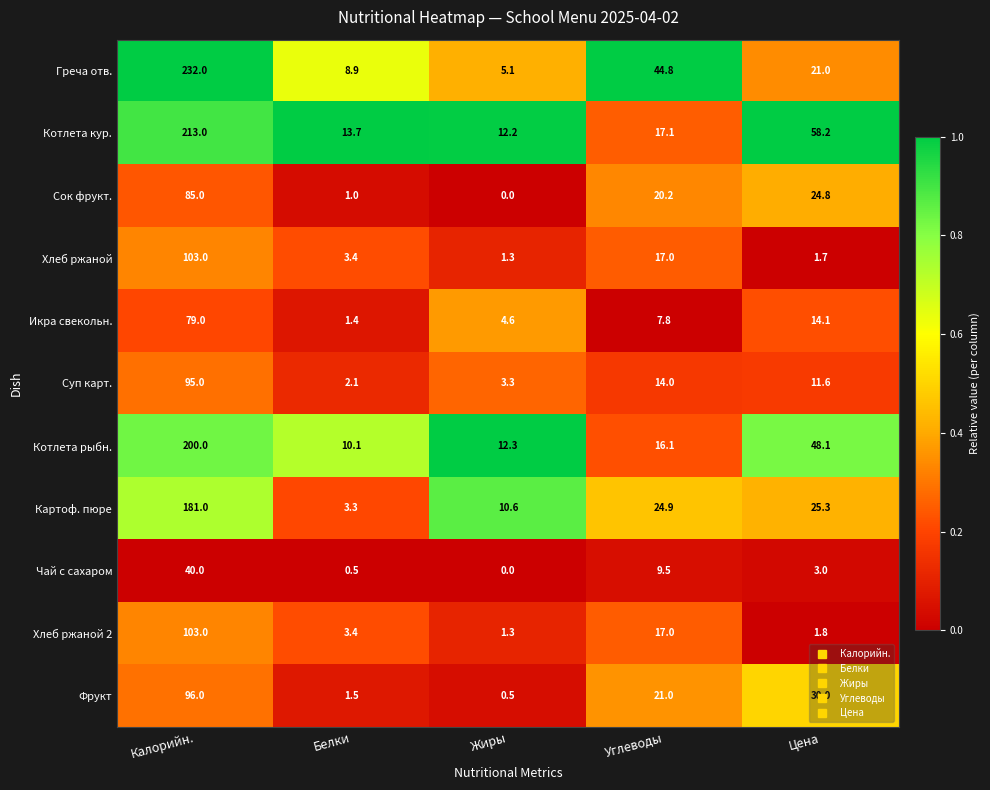

At which category is the sum across all series the highest?

Калорийн.